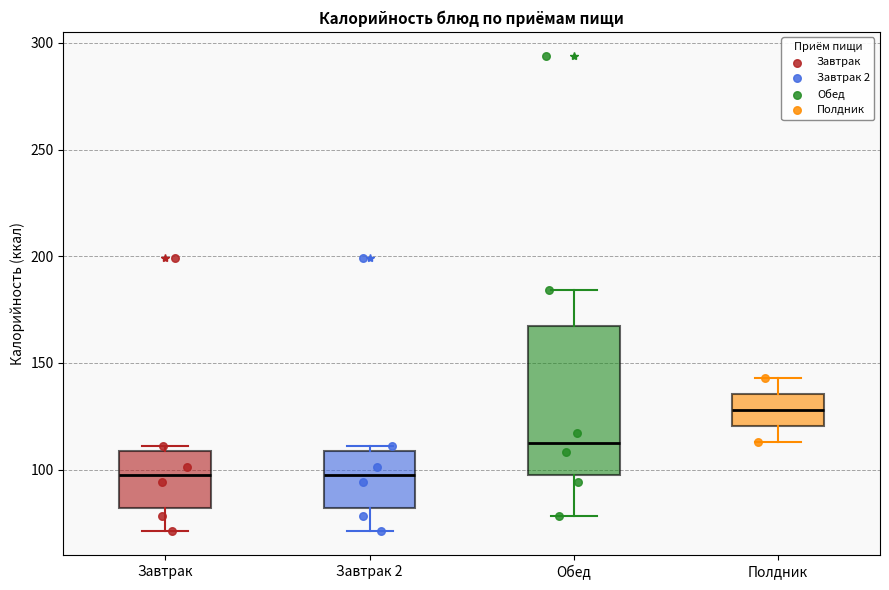

Reading left to right, read every box against the y-axis: the position of its median line, the range the box covers, and the ends of its whiskers. The values are not printed on the chart, so give them approximately, as read against the axis.

Завтрак: median 100, box 80 to 110, whiskers 70 to 110 (just above the box's upper edge)
Завтрак 2: median 100, box 80 to 110, whiskers 70 to 110 (just above the box's upper edge)
Обед: median 115, box 100 to 165, whiskers 80 to 185
Полдник: median 130, box 120 to 135, whiskers 115 to 145